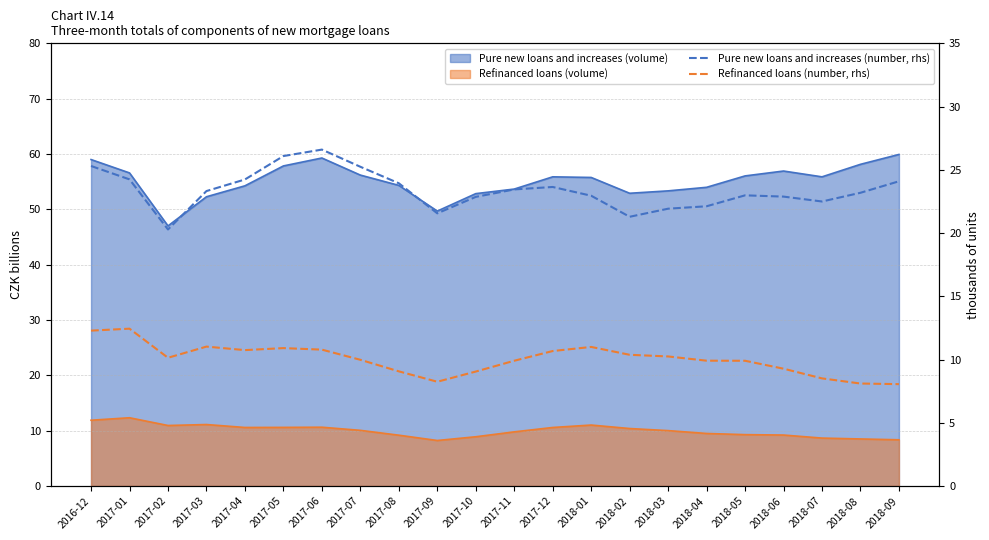

Where is the first local minimum for Refinanced loans (number, rhs)?

2017-02